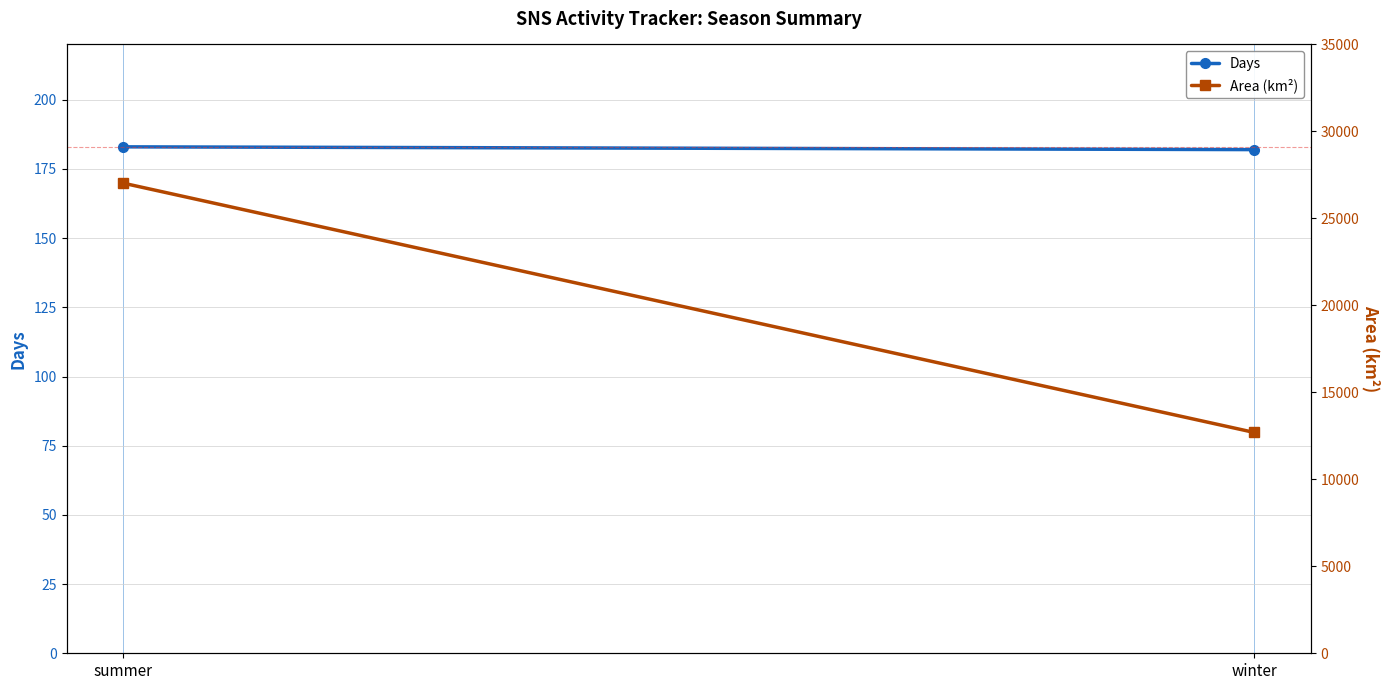

What are all the series names shown in the legend?

Days, Area